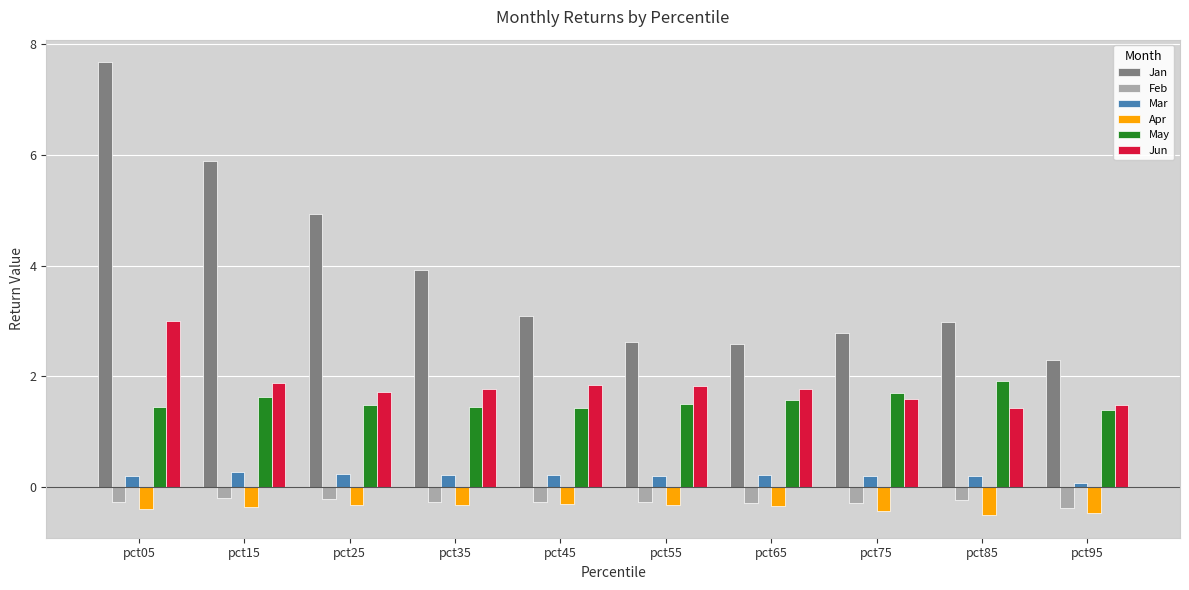

What is the value of the Jan bar at the 5th from the left?

3.1